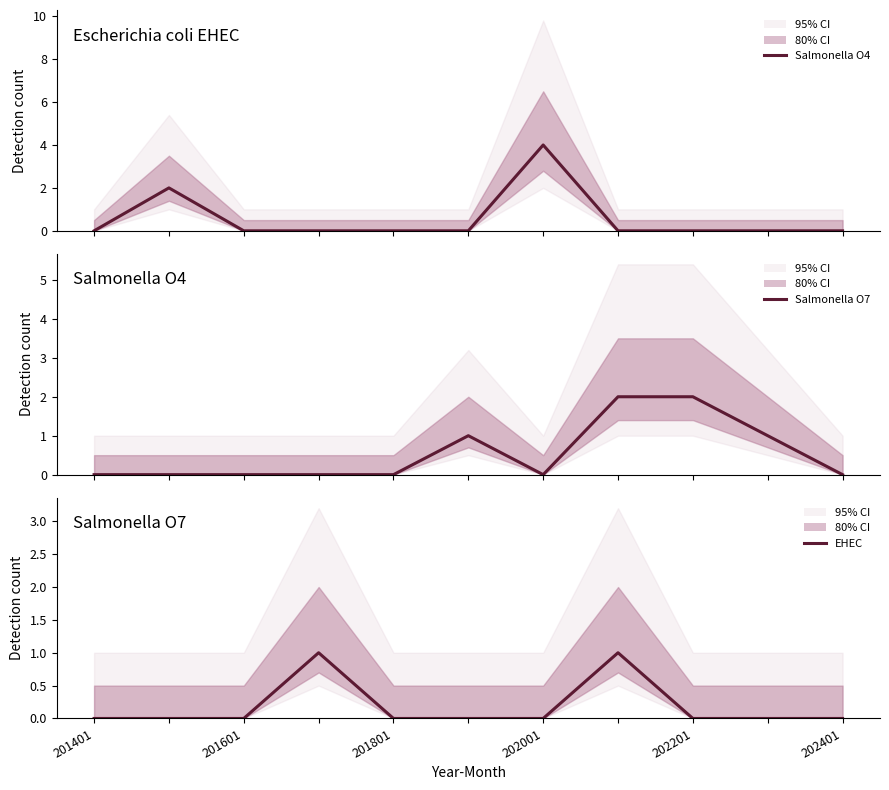

True or false: Salmonella O4 has more than 1 interior local peaks.

True